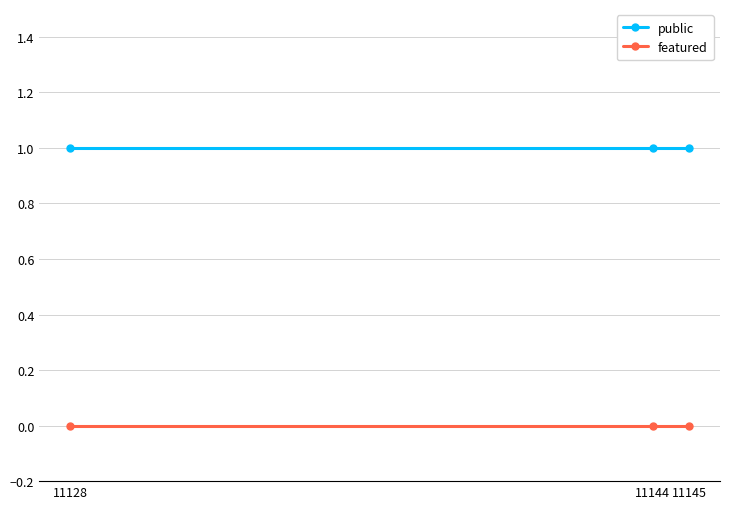

Is the value of public at 11144 greater than the value of featured at 11128?

Yes